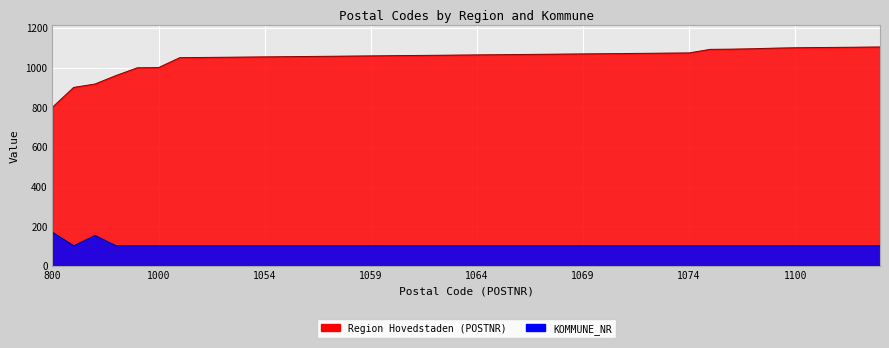

True or false: Region Hovedstaden and KOMMUNE_NR cross at least once.

False